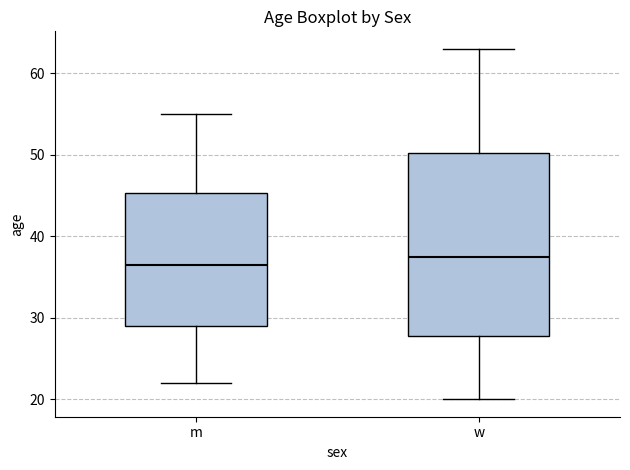

Where does the lower whisker of the box for w end on the y-axis? The values are not printed on the chart, so give them approximately, as read against the axis.

20